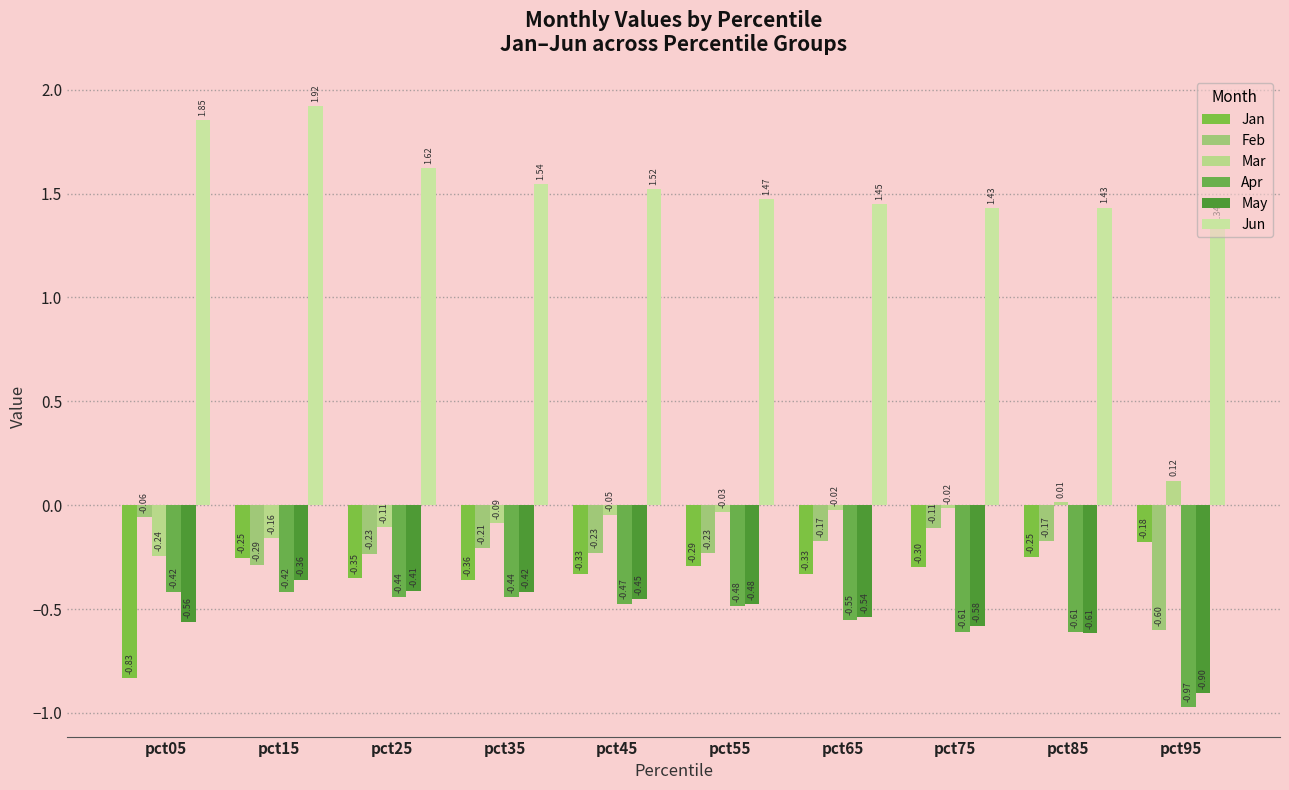

Are the bars grouped side by side (vs. stacked)?

Yes